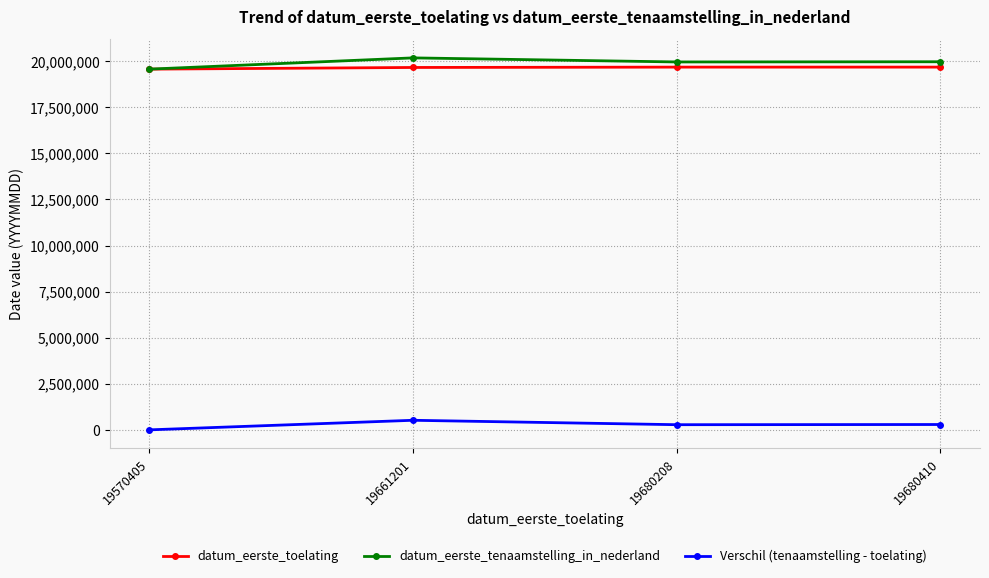

How many interior local peaks does the datum_eerste_tenaamstelling_in_nederland series have?

1